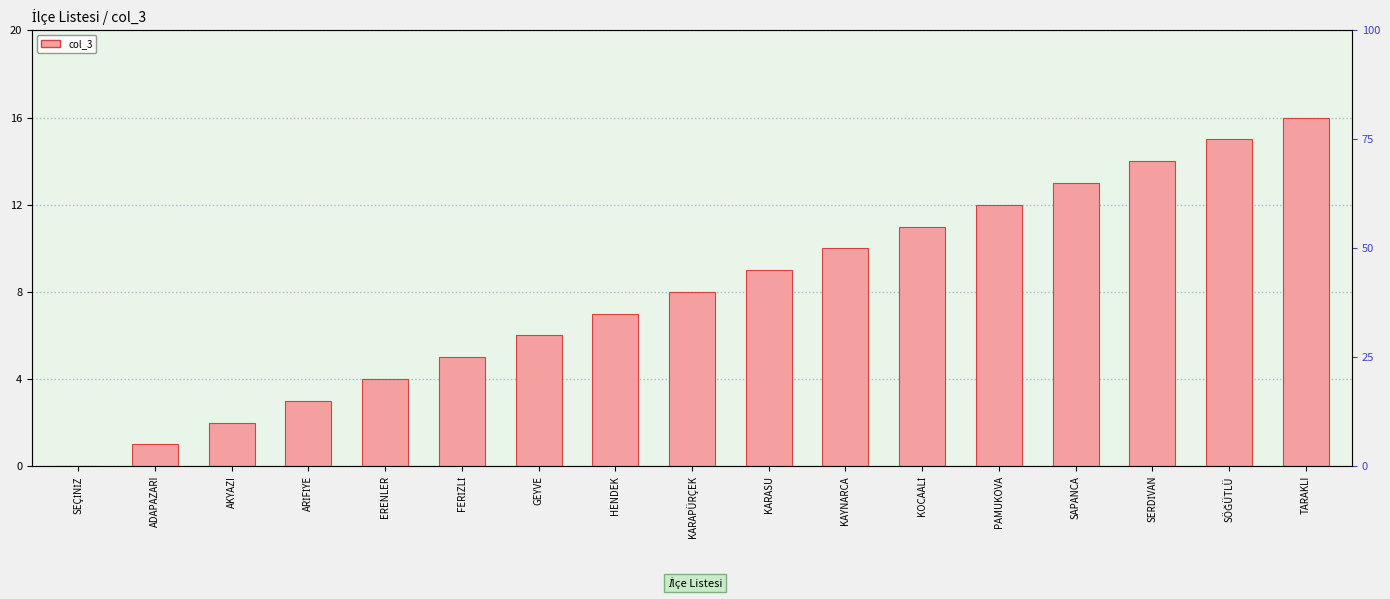

The value at SÖĞÜTLÜ is 25. True or false?

False